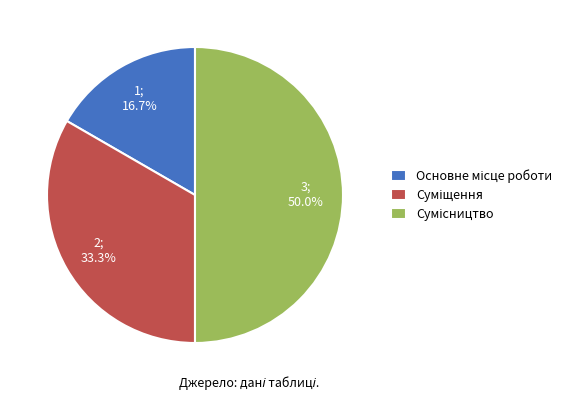

The Суміщення slice represents 33% of the pie. True or false?

True